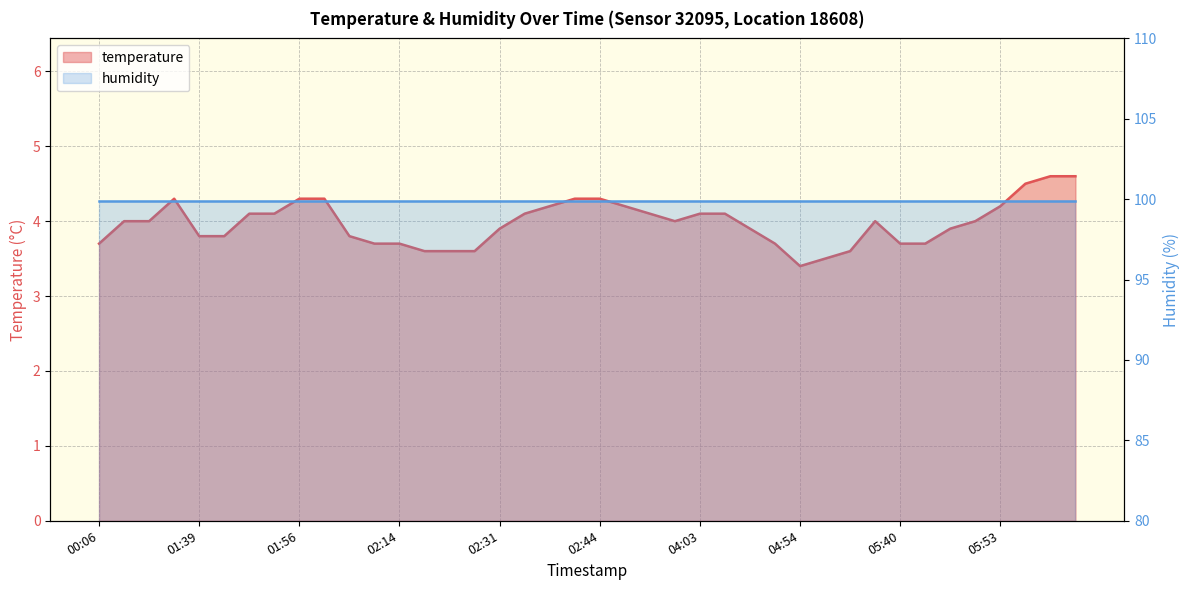

Does the chart display data point markers on the line(s)?

No